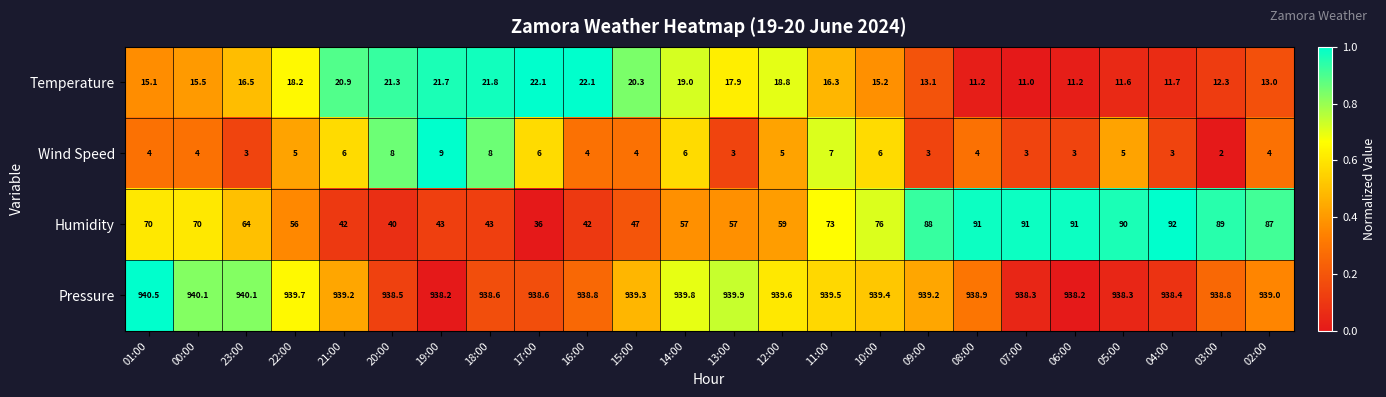

What is the difference between the second highest and second lowest values in the Wind Speed series?

5.0